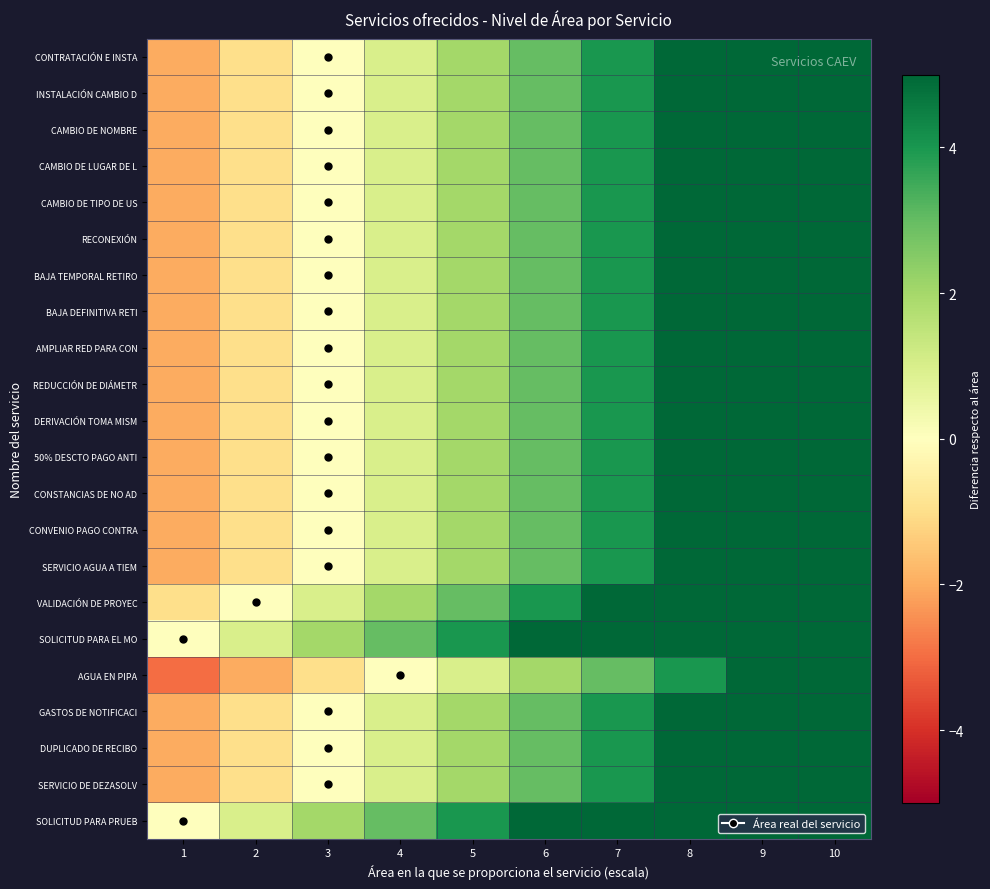

What is the spread (max minus min) of values at 9?

3